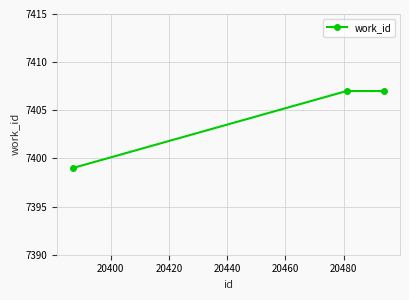

What is the sum of all values?

22213